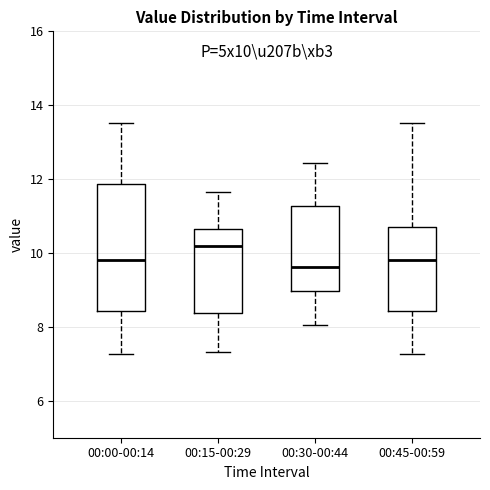

Comparing the boxes themselves (not the whiskers), which one is the tallest?

00:00-00:14